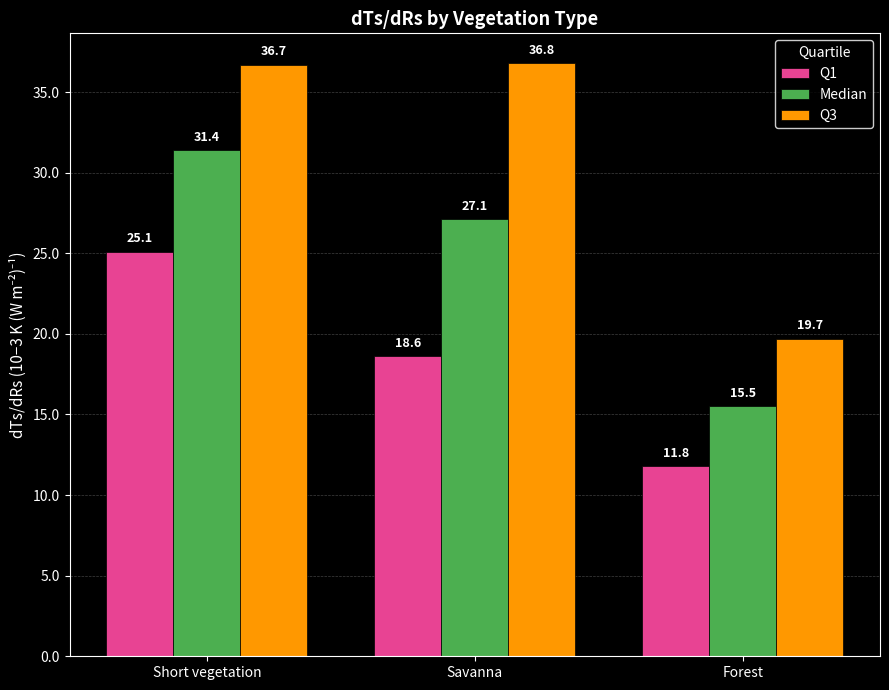

List the series in order of their peak value, lowest first.

Q1, Median, Q3